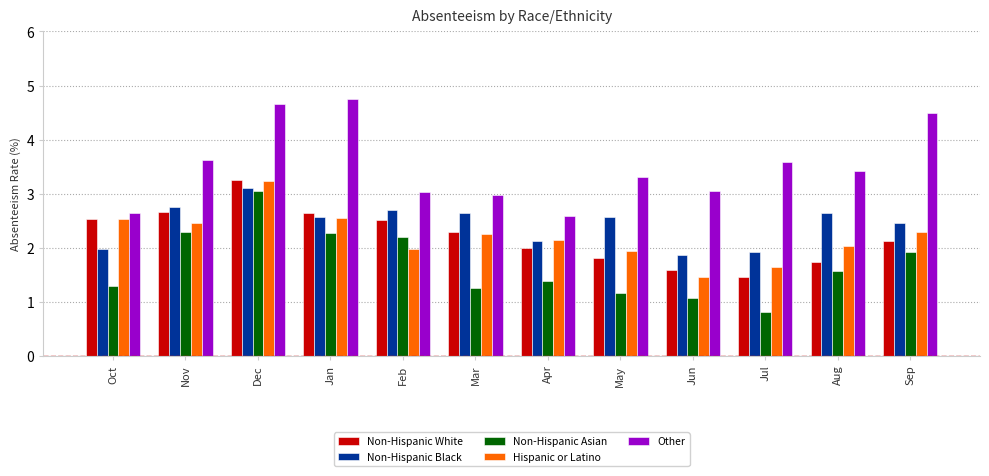

What is the label of the 12th bar from the right?

Oct